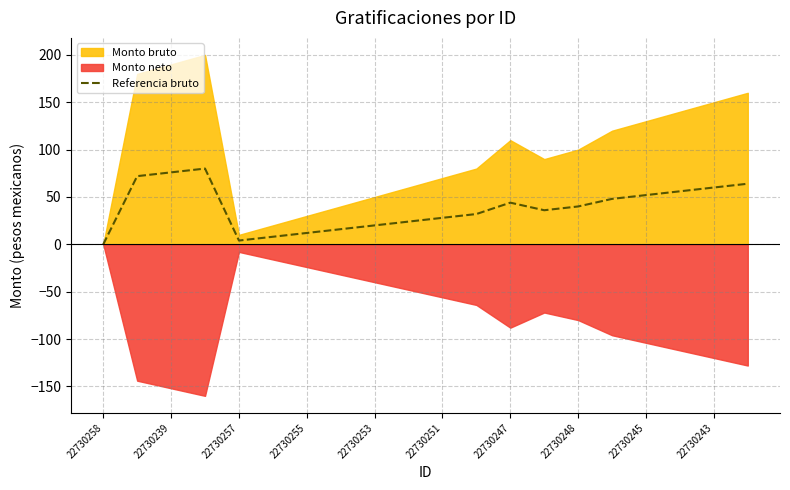

Is it true that Referencia bruto equals 20 at 22730253?

True